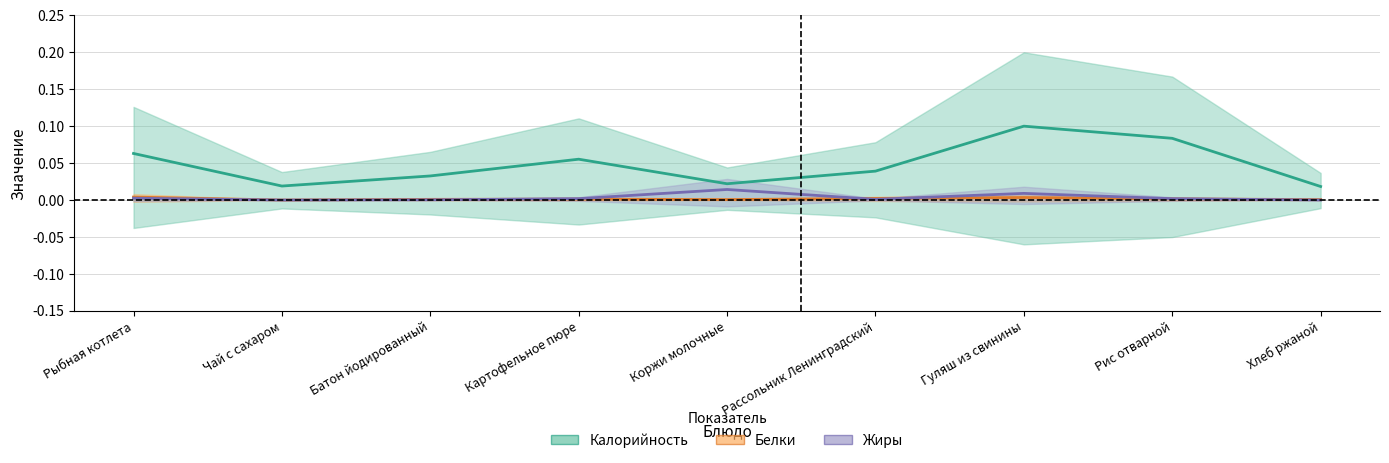

Rank the series at Гуляш из свинины from highest to lowest value.

Калорийность, Жиры, Белки